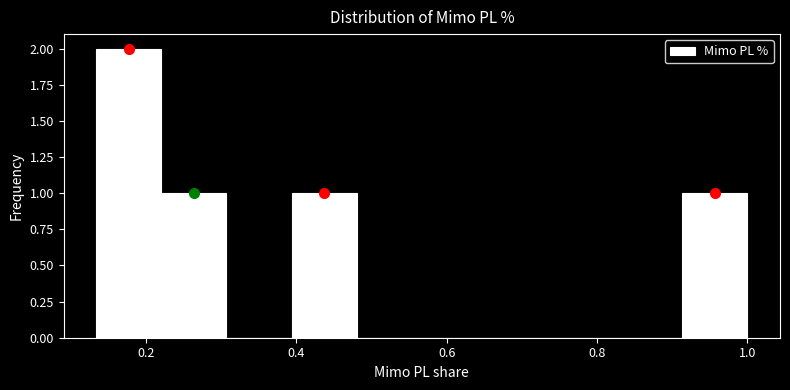

Over which range of the x-axis is the bar tallest?

0.14 to 0.22